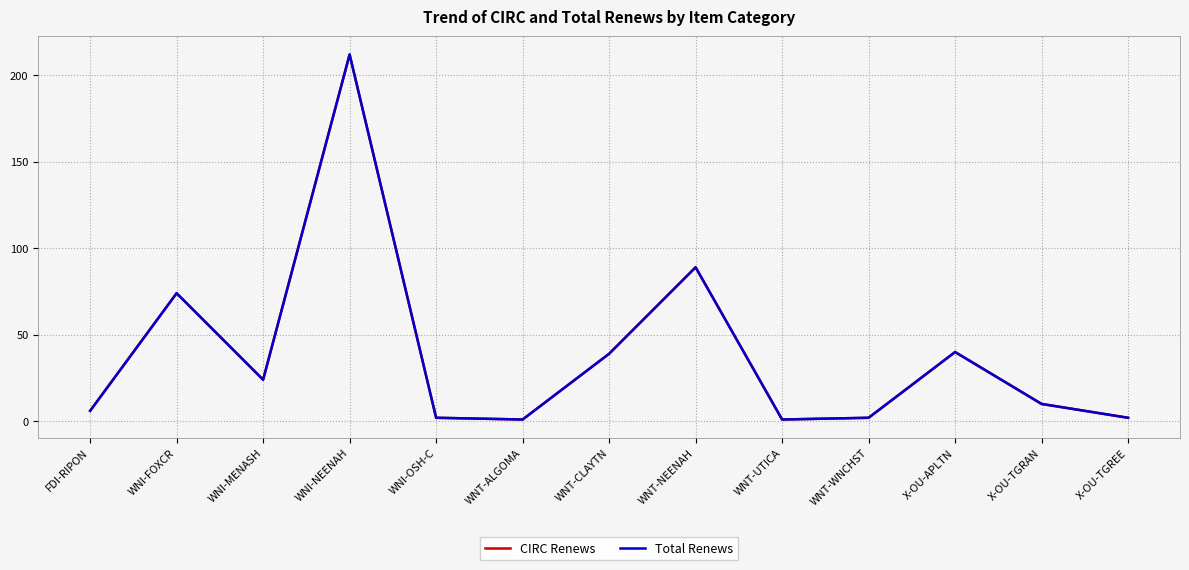

What is the difference between the CIRC Renews values at WNT-CLAYTN and X-OU-APLTN?

1